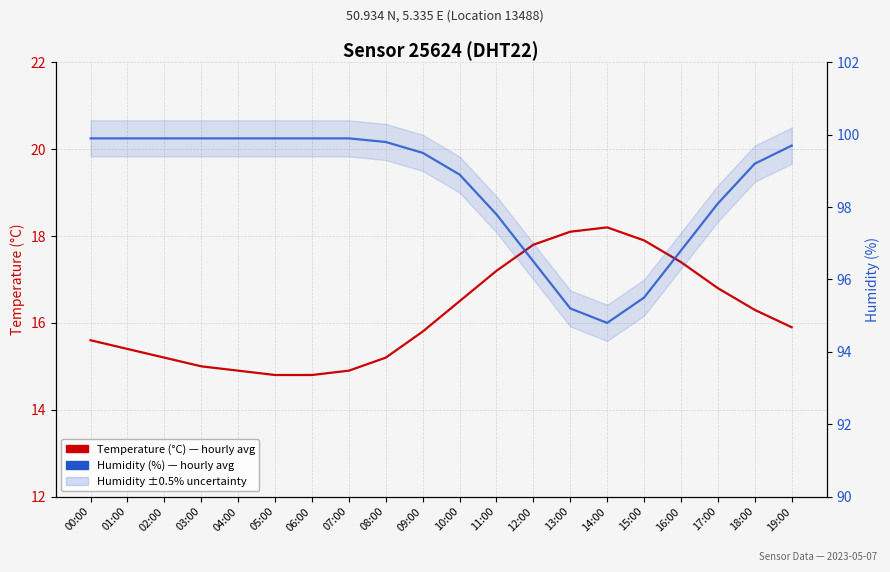

What is the difference between the maximum and minimum values in the Humidity (%) — hourly avg series?

5.1